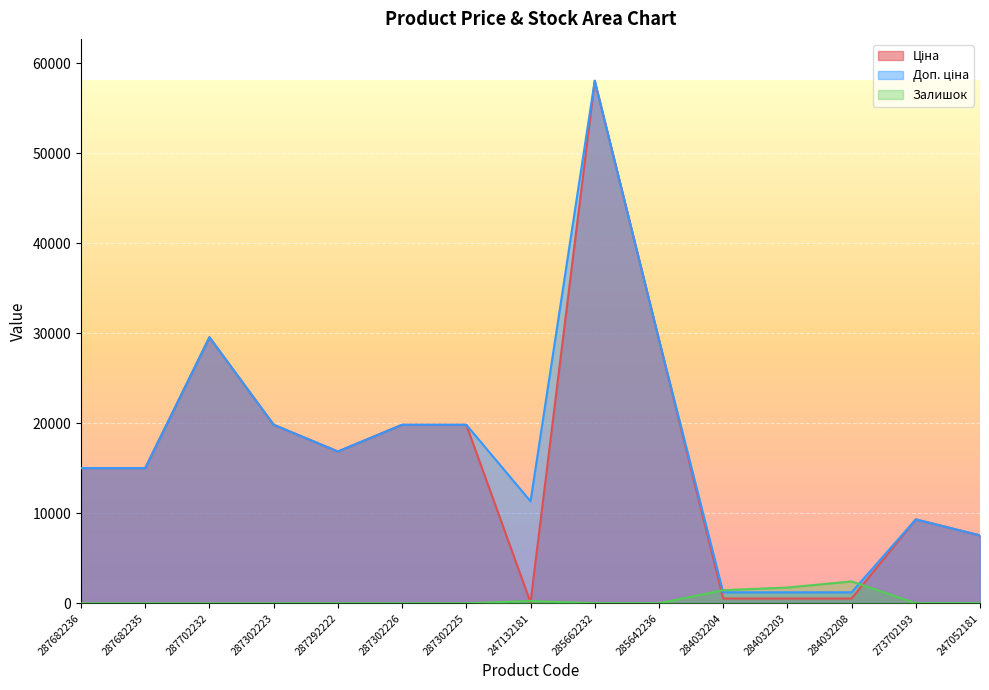

At how many categories does at least one series exceed 287?

15